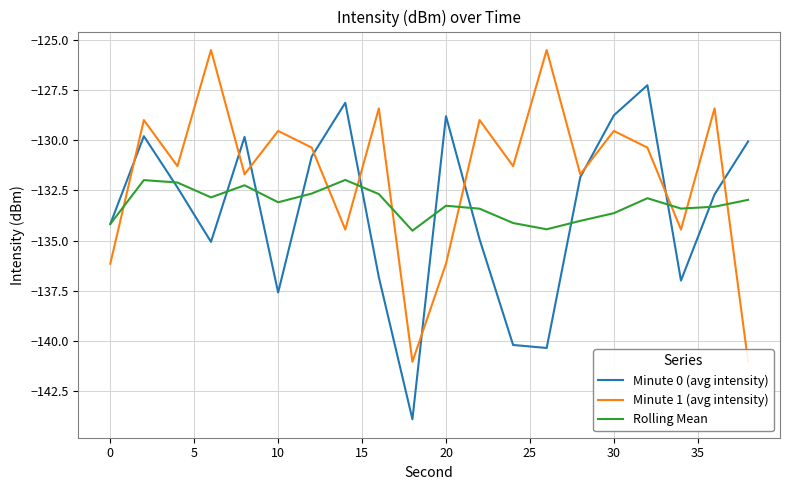

What is the difference between the maximum and minimum values in the Minute 1 (avg intensity) series?

15.5